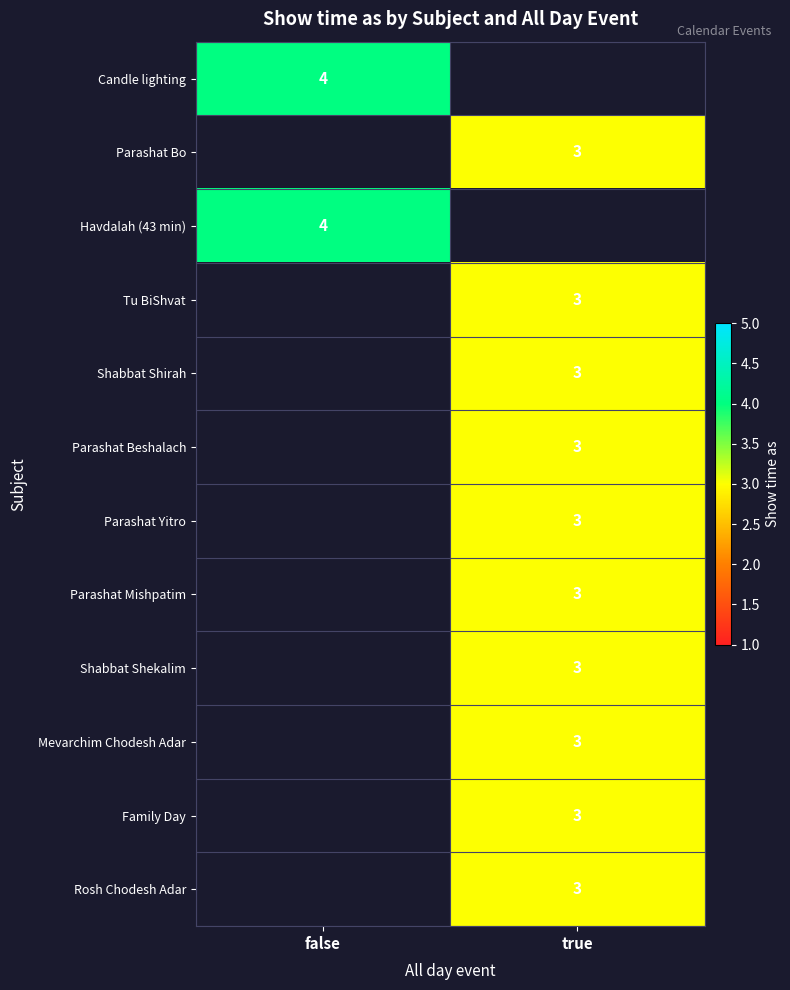

Between true and false, which is larger?

false